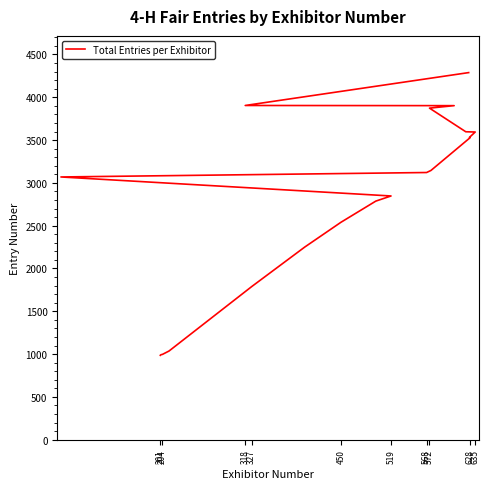

True or false: the data shows 1231 at 13.

False